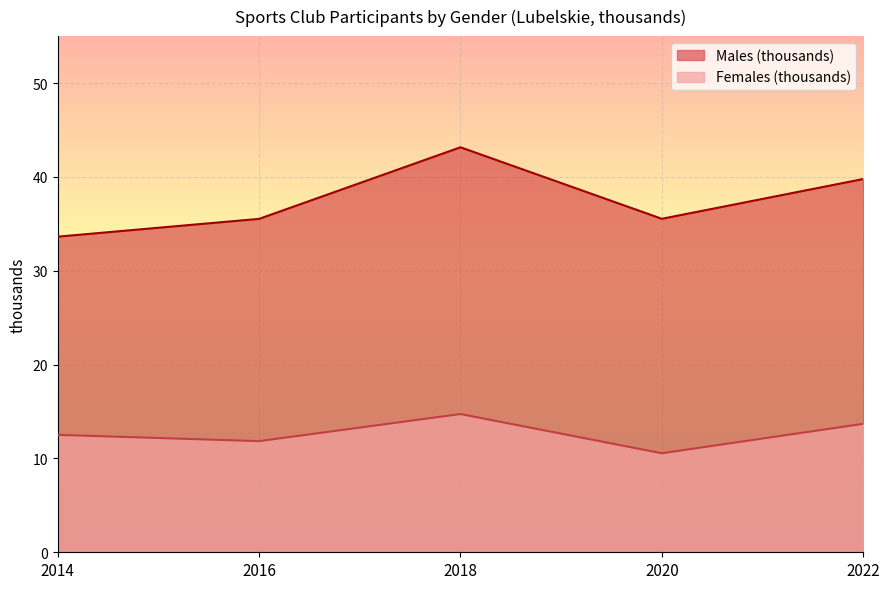

Reading right to left, transcribe all the data shown in this chart.

Males (thousands): 39.8	35.5	43.2	35.5	33.6
Females (thousands): 13.7	10.6	14.7	11.8	12.5